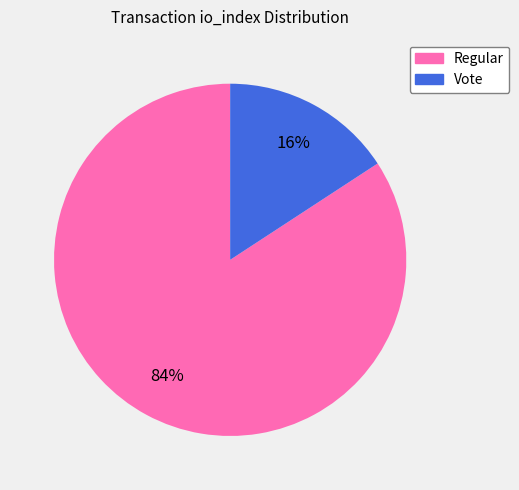

Does any single category account for the majority?

Yes